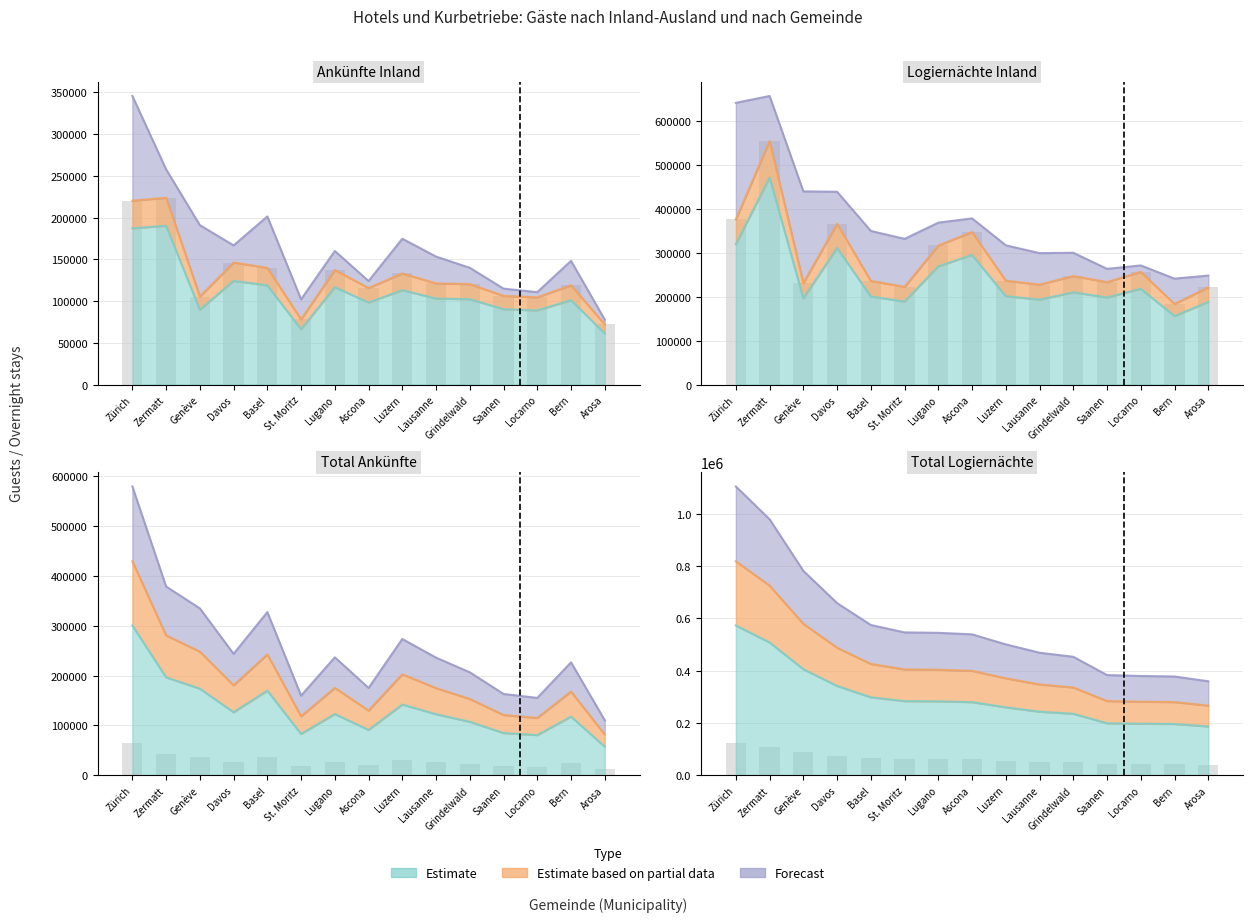

What is the sum of the Total Logiernächte values at Luzern and St. Moritz?

542916.5